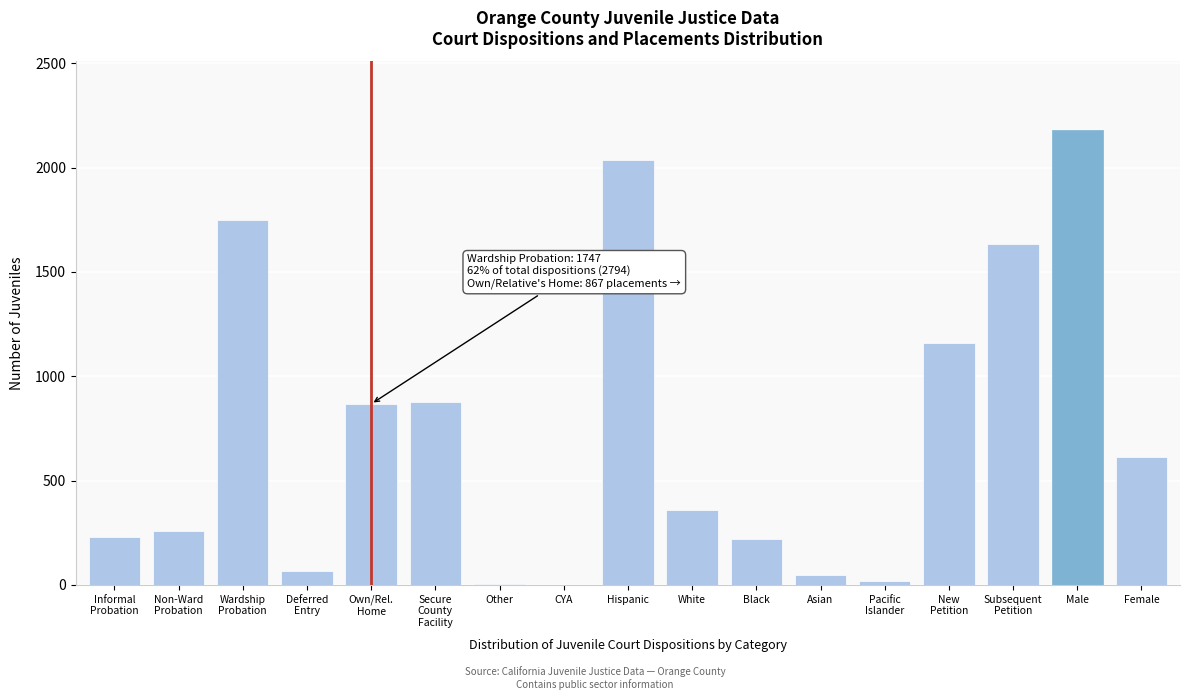

The value at Female is 1093. True or false?

False